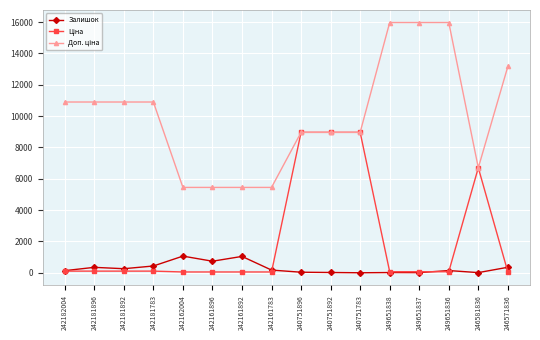

True or false: Залишок has a value of 350.0 at 242181896.

True